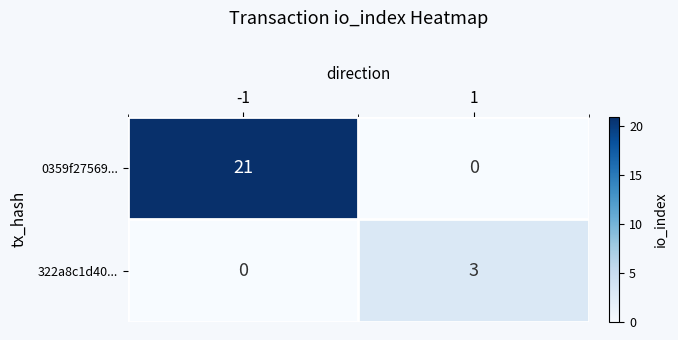

Which series changed the most between -1 and 1?

0359f27569...